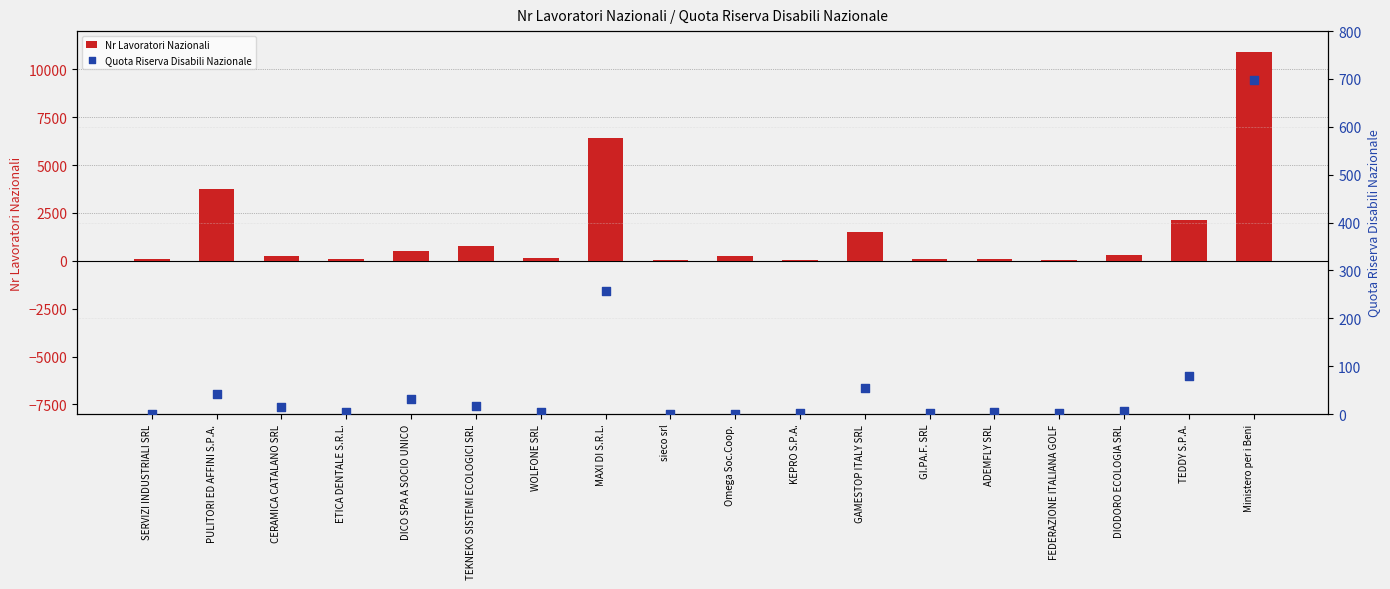

At which category is the sum across all series the highest?

Ministero per i Beni